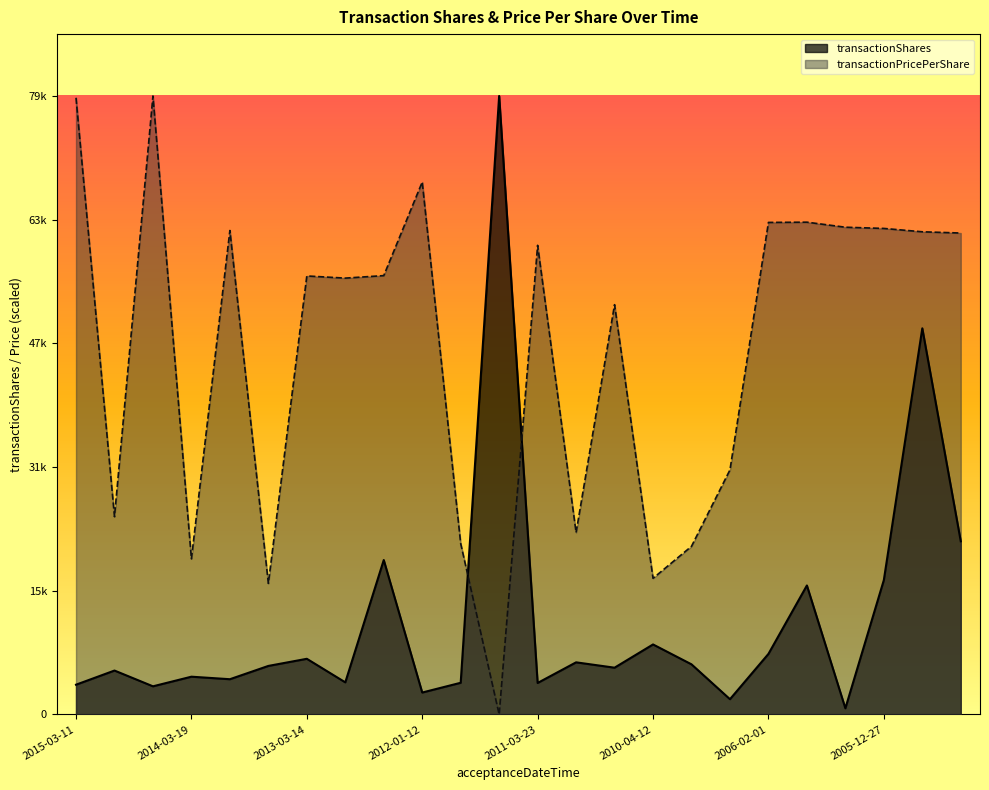

What are all the series names shown in the legend?

transactionShares, transactionPricePerShare